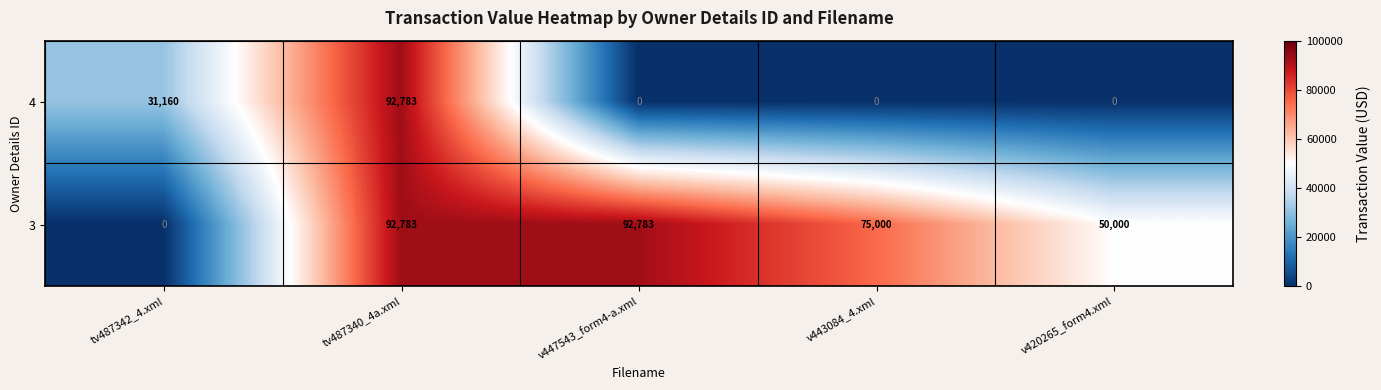

At which label does 3 reach its minimum?

tv487342_4.xml